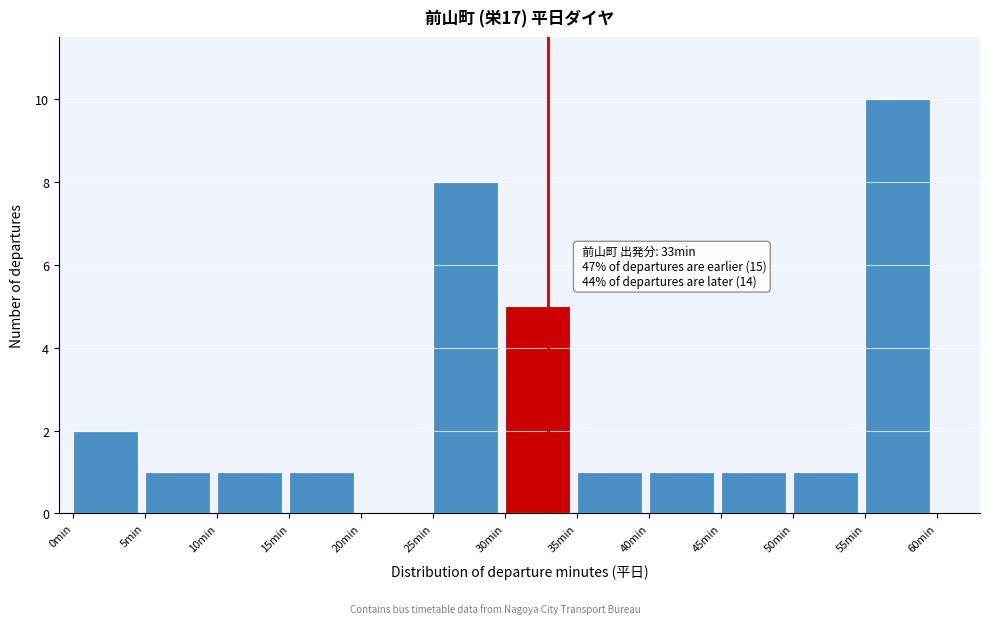

Over which range of the x-axis is the bar tallest?

55 to 60